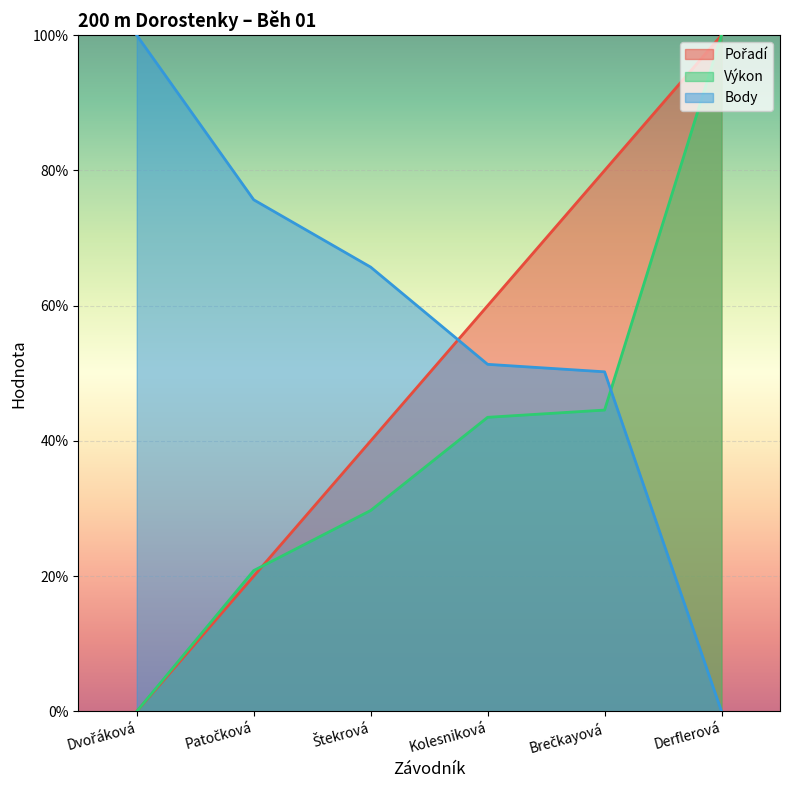

How many lines are shown in the chart?

3